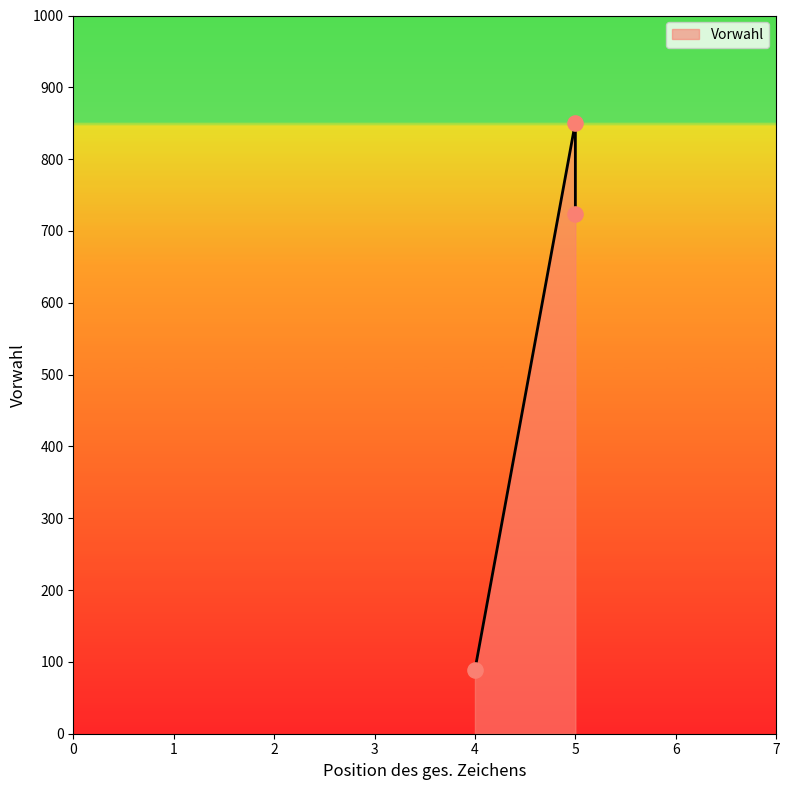

What is the ratio of the value at 5 to the value at 4?

8.1